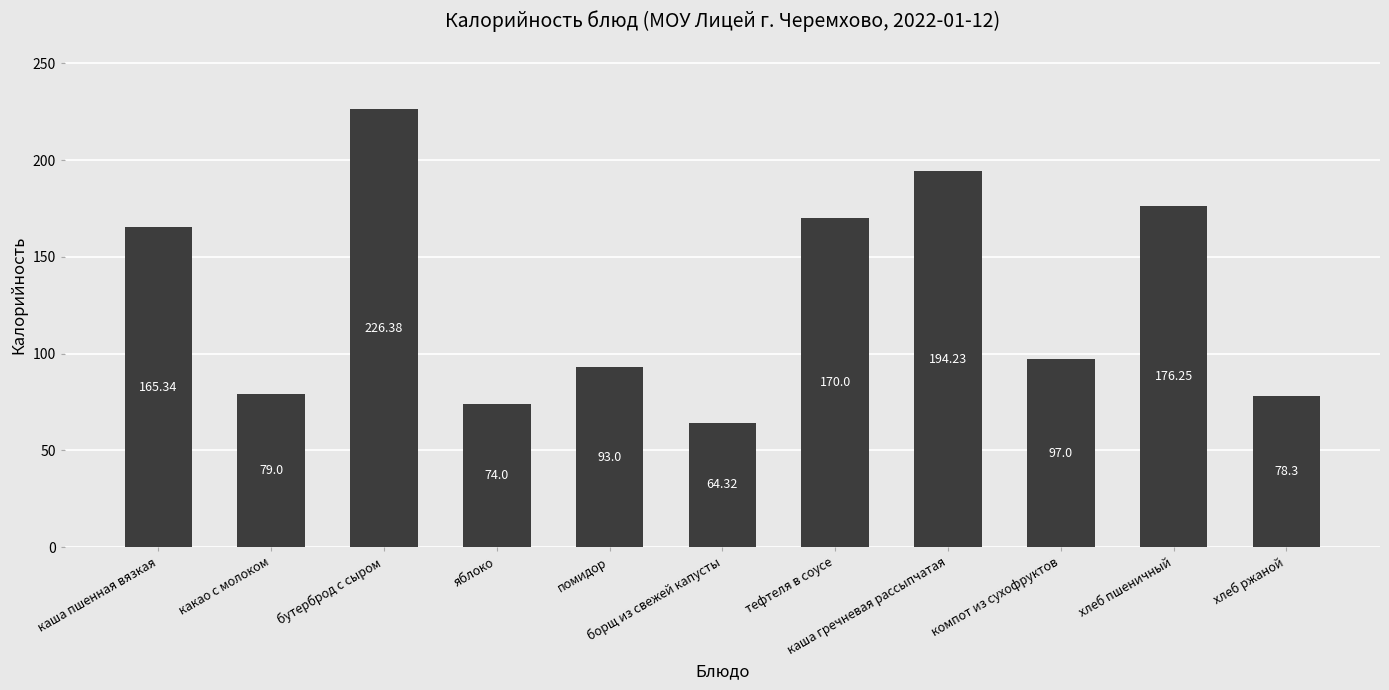

What is the ratio of the value at хлеб ржаной to the value at каша гречневая рассыпчатая?

0.4